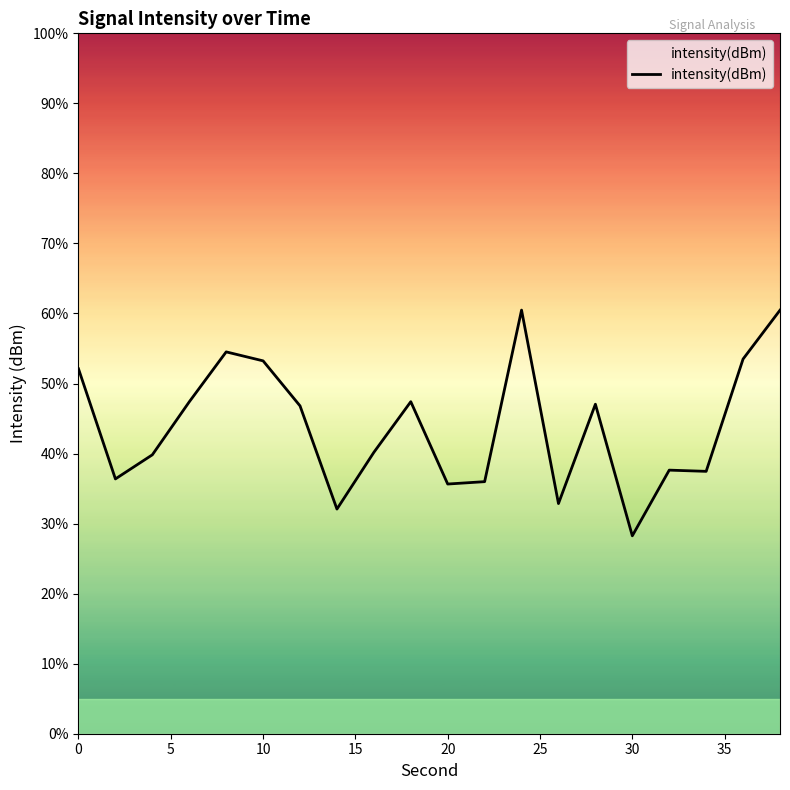

What is the difference between the maximum and minimum values?

32.2